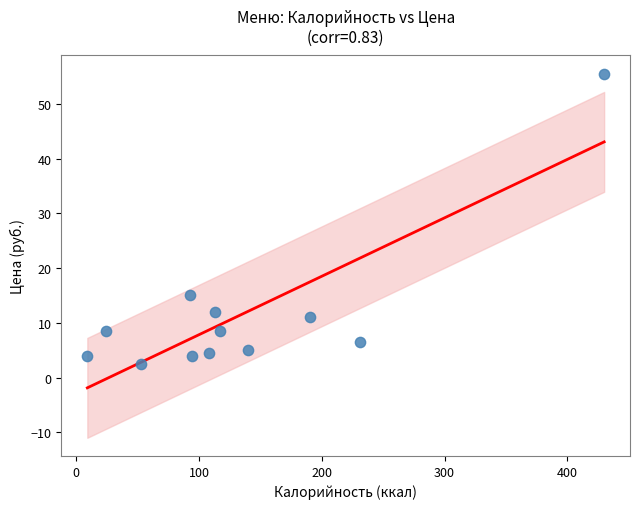

What is the average X value?

133.5